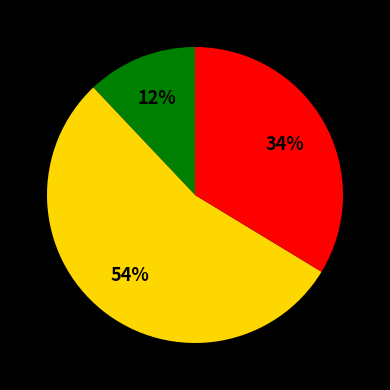

Does any single category account for the majority?

Yes